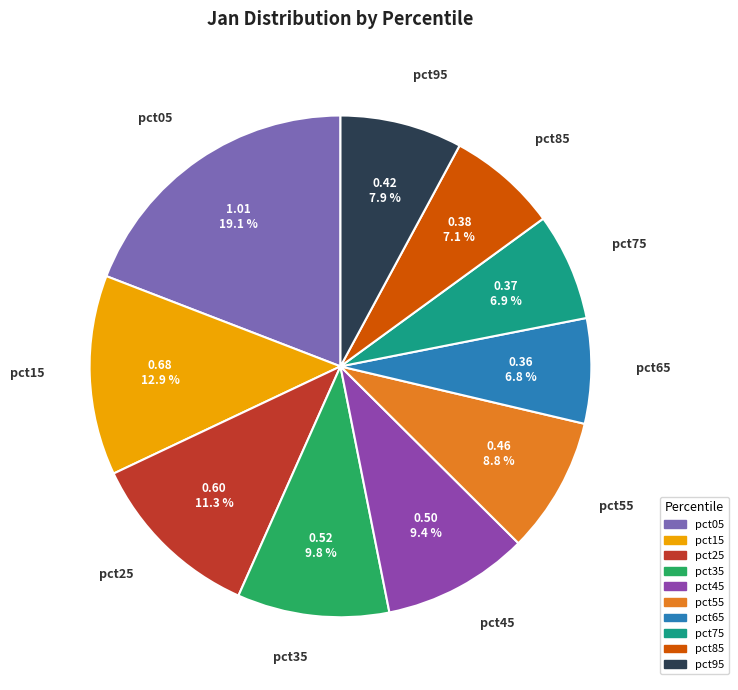

How much of the chart is everything except pct55?

91.2%